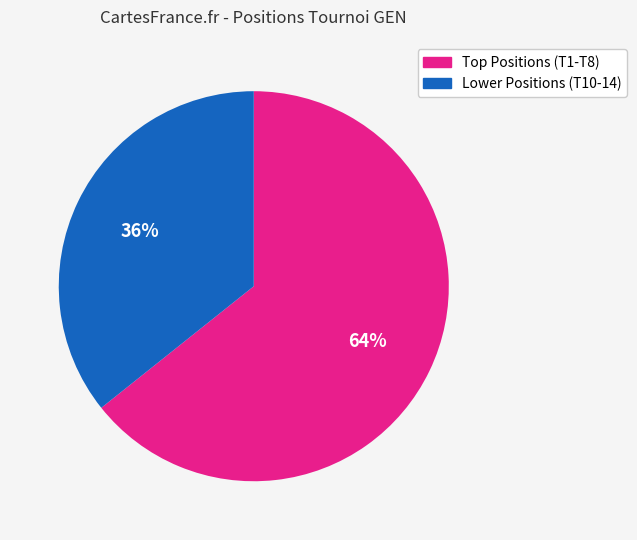

To the nearest percent, what is the average slice percentage?

50%